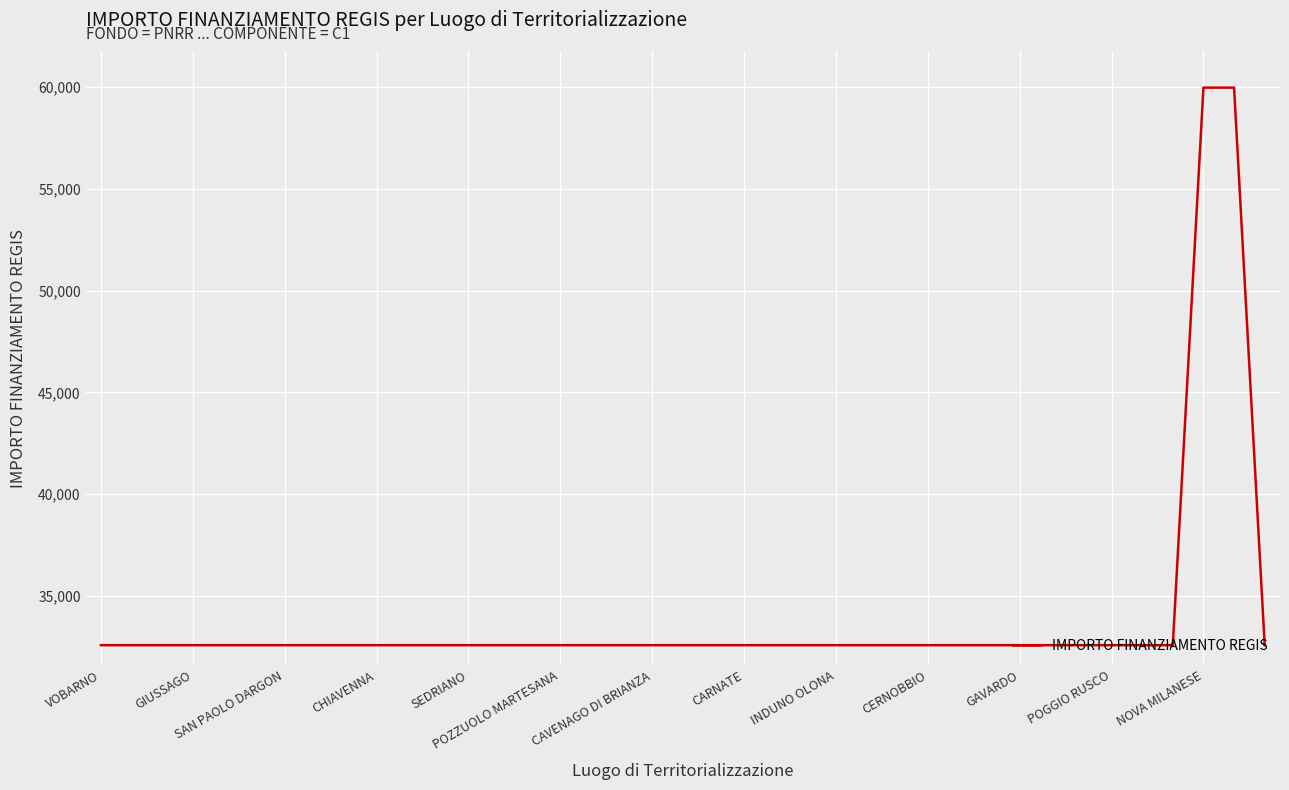

What is the difference between the maximum and minimum values?

27377